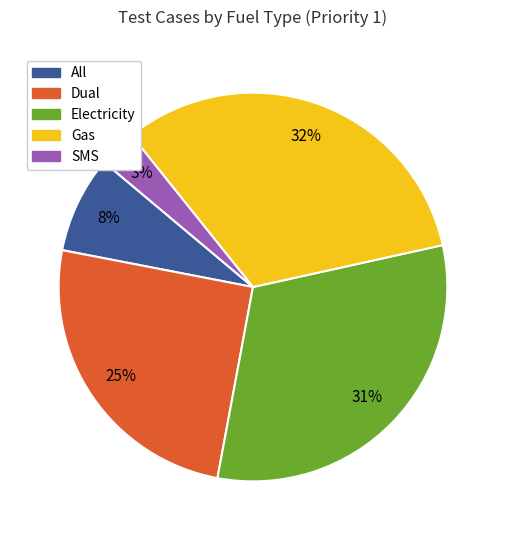

Combined, do SMS and Electricity account for over 50%?

No